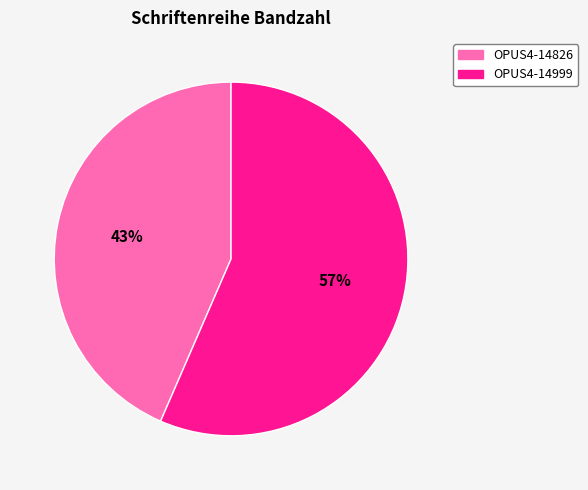

Combined, do OPUS4-14999 and OPUS4-14826 account for over 50%?

Yes